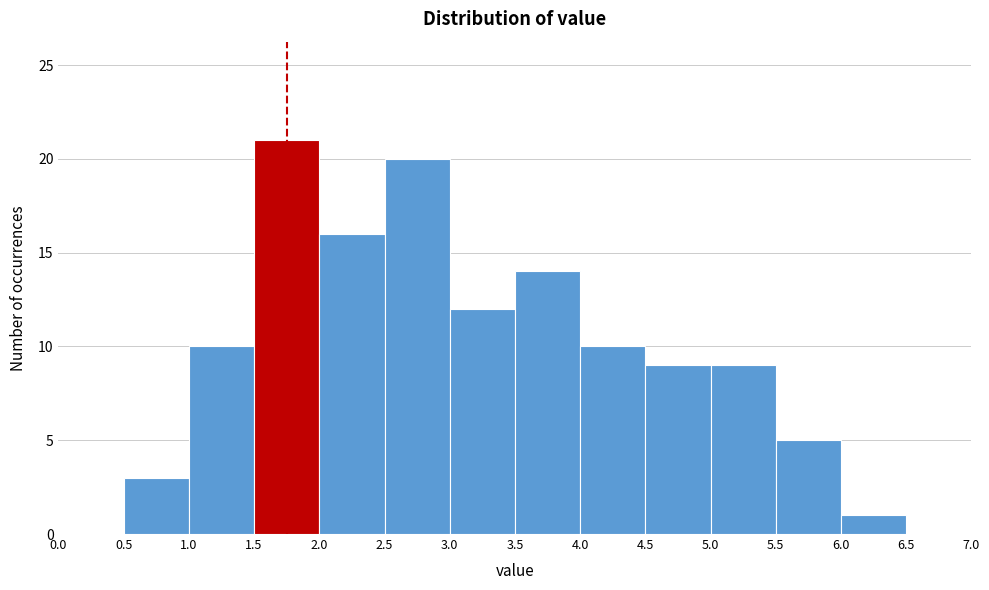

Reading left to right, list every bar in this chart as the range it spans on the x-axis followed by its height. The values are not printed on the chart, so give them approximately, as read against the axis.

0.0 to 0.5: 0
0.5 to 1.0: 3
1.0 to 1.5: 10
1.5 to 2.0: 21
2.0 to 2.5: 16
2.5 to 3.0: 20
3.0 to 3.5: 12
3.5 to 4.0: 14
4.0 to 4.5: 10
4.5 to 5.0: 9
5.0 to 5.5: 9
5.5 to 6.0: 5
6.0 to 6.5: 1
6.5 to 7.0: 0